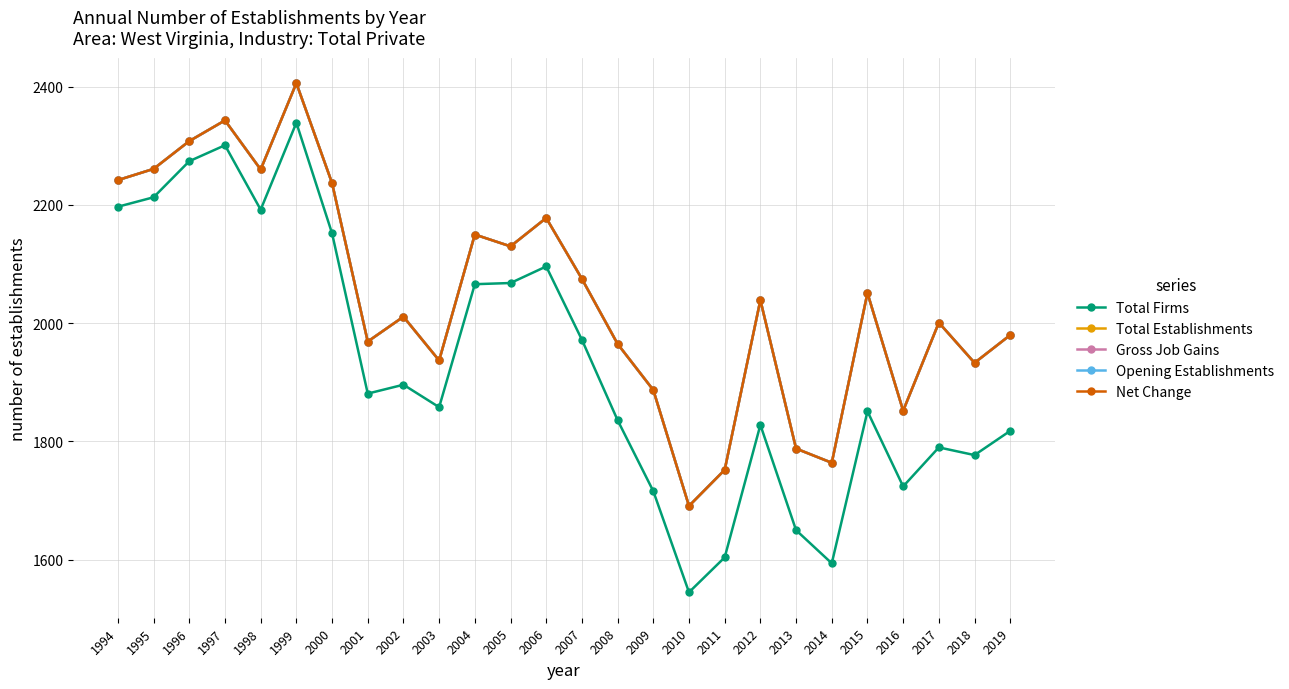

The Opening Establishments series shows 1147 at 2006. True or false?

False